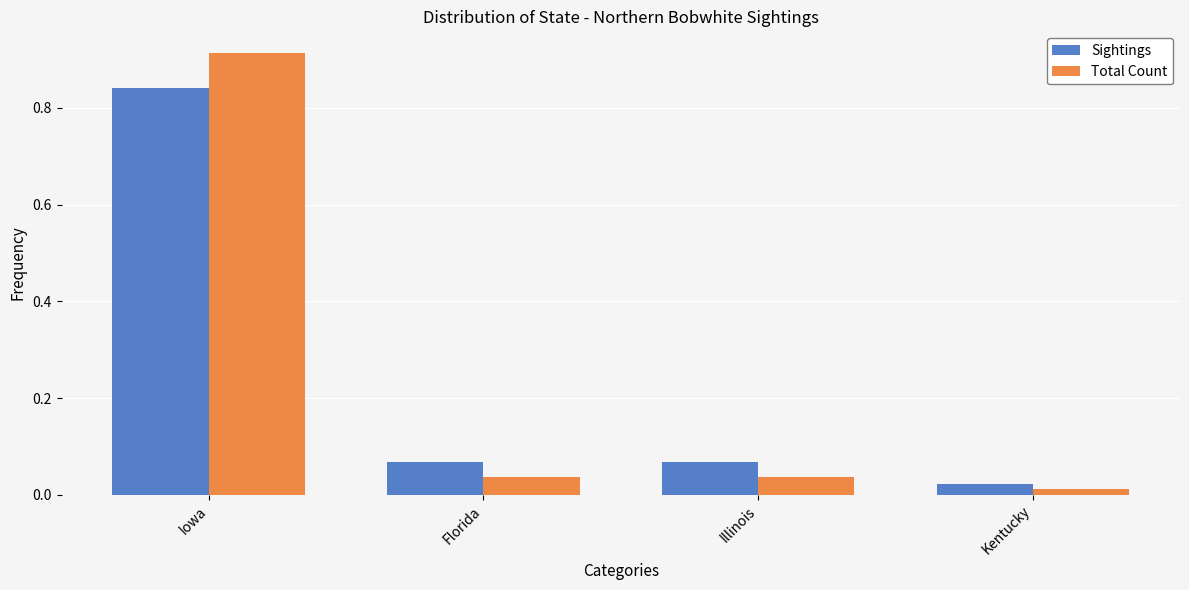

The value of Total Count at Iowa is 1.3. True or false?

False